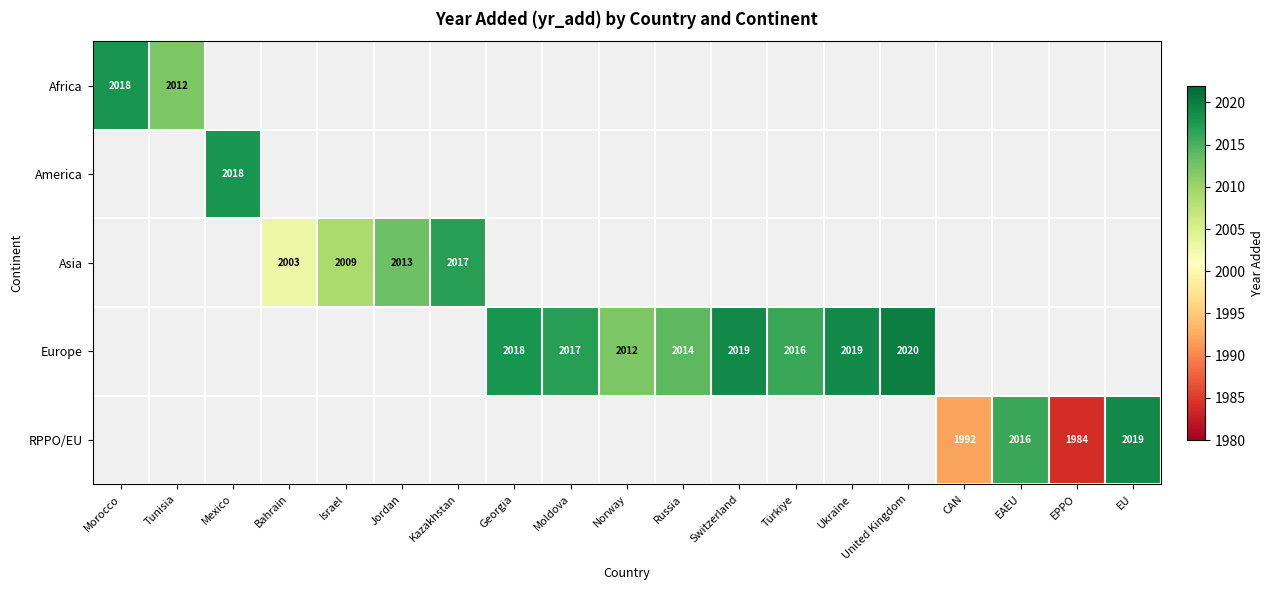

What is the greatest value displayed?

2020.0